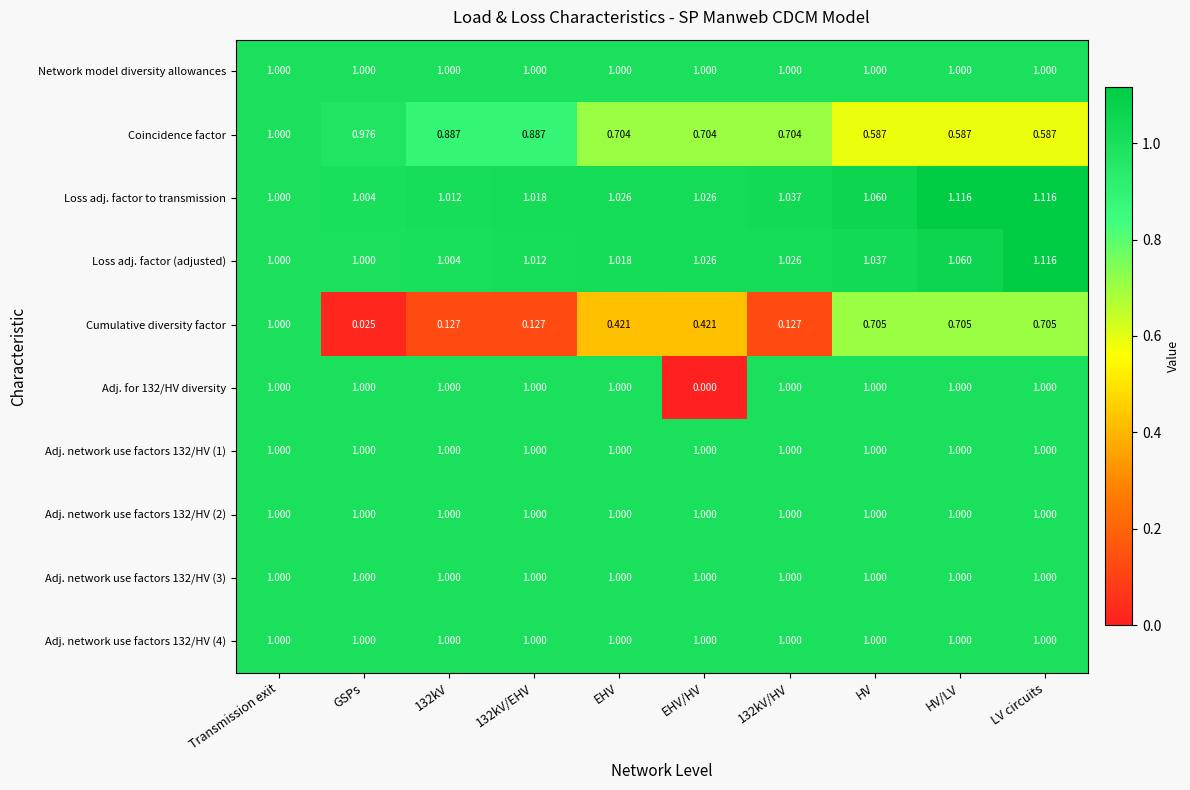

Between 132kV and HV/LV, which series saw the biggest shift?

Cumulative diversity factor